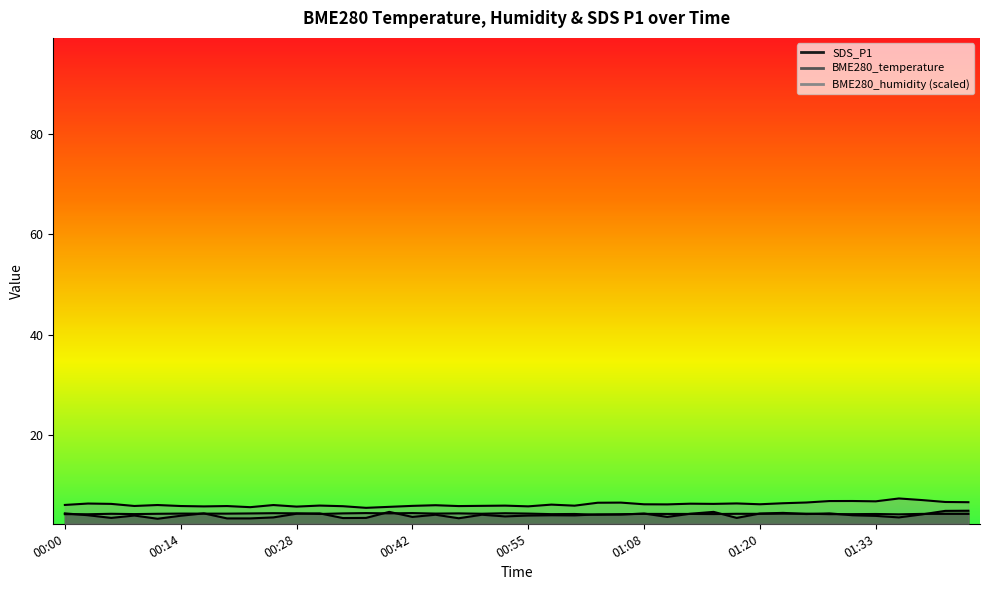

What is the label of the 7th point from the left?

00:17